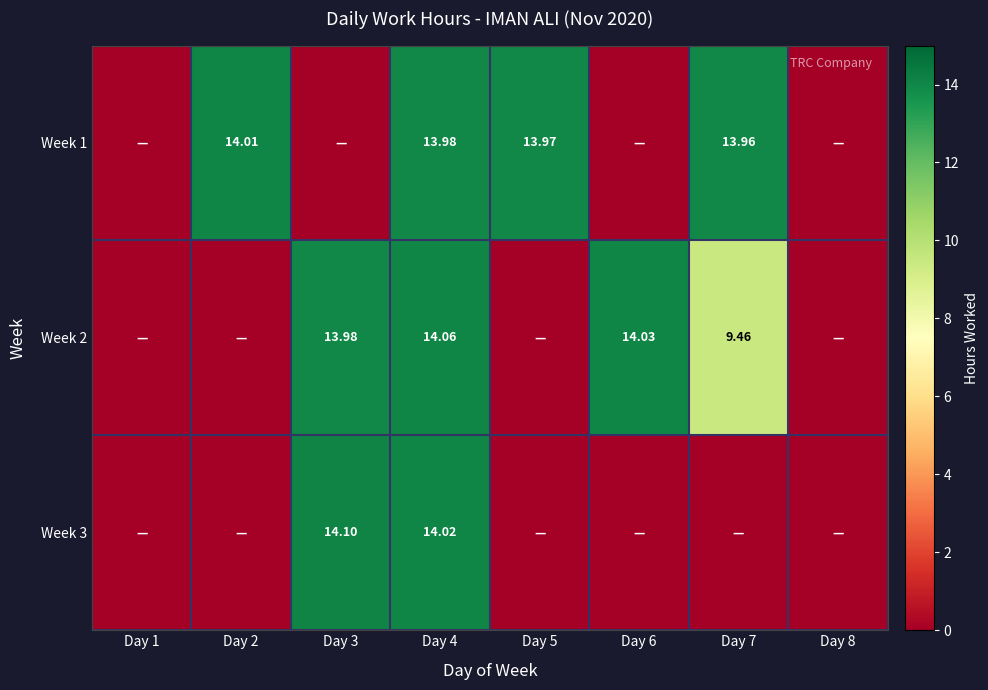

What is the highest value of the Week 2 series?

14.1